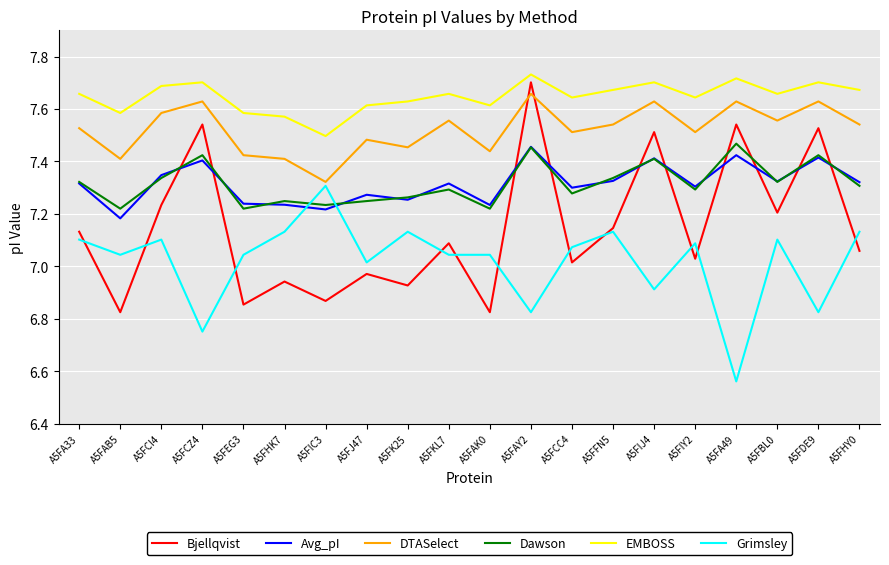

What position from the right is A5FHY0?

1